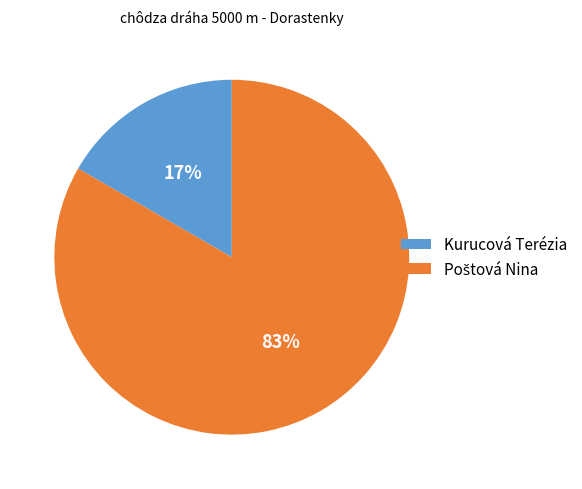

To the nearest percent, what percentage of the pie is Kurucová Terézia?

17%